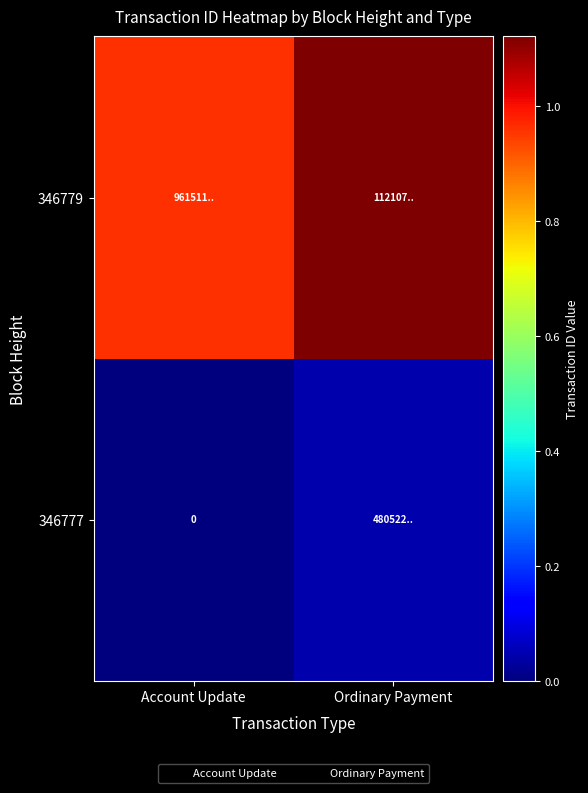

What is the highest value of the 346779 series?

11210735632620341248